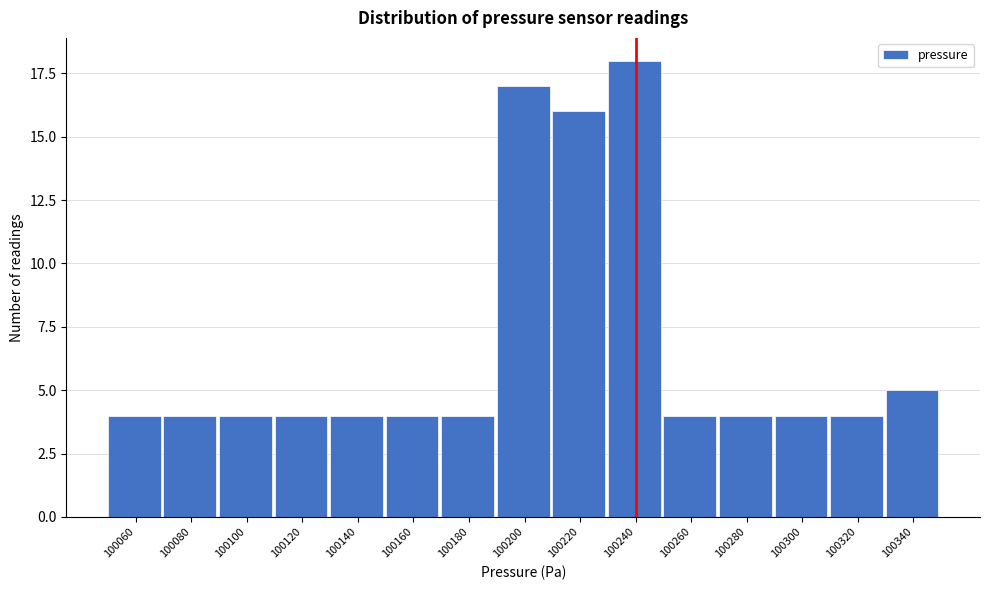

Reading left to right, extract all data points from this chart.

100060=4	100080=4	100100=4	100120=4	100140=4	100160=4	100180=4	100200=17	100220=16	100240=18	100260=4	100280=4	100300=4	100320=4	100340=5